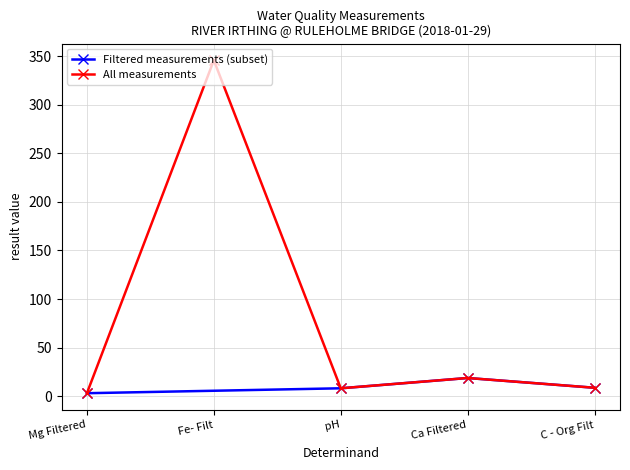

Where does the data first go above 8?

Fe- Filt